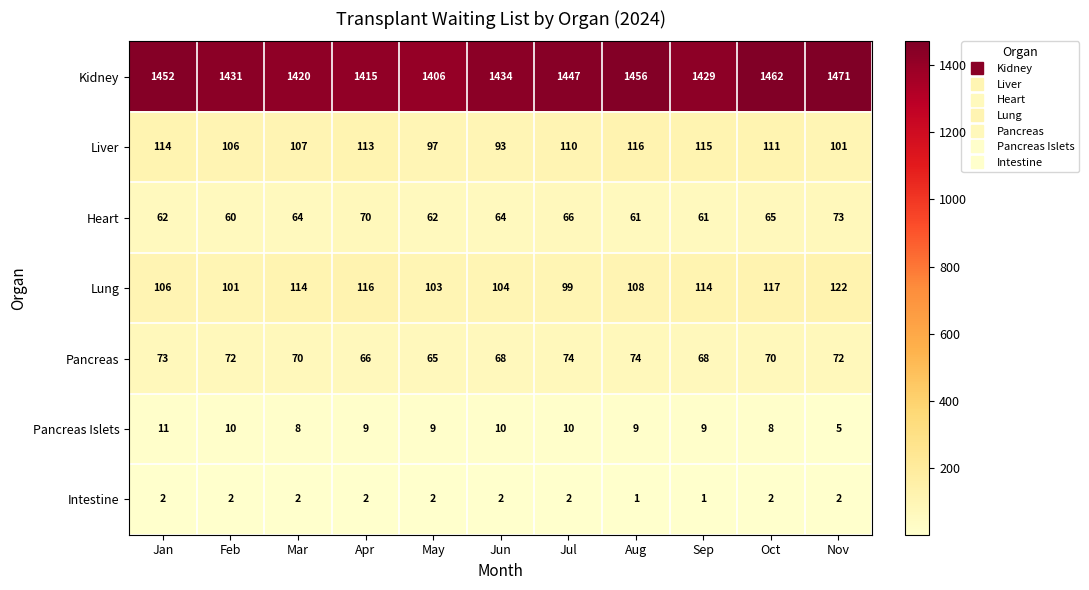

At which label does Kidney reach its minimum?

May